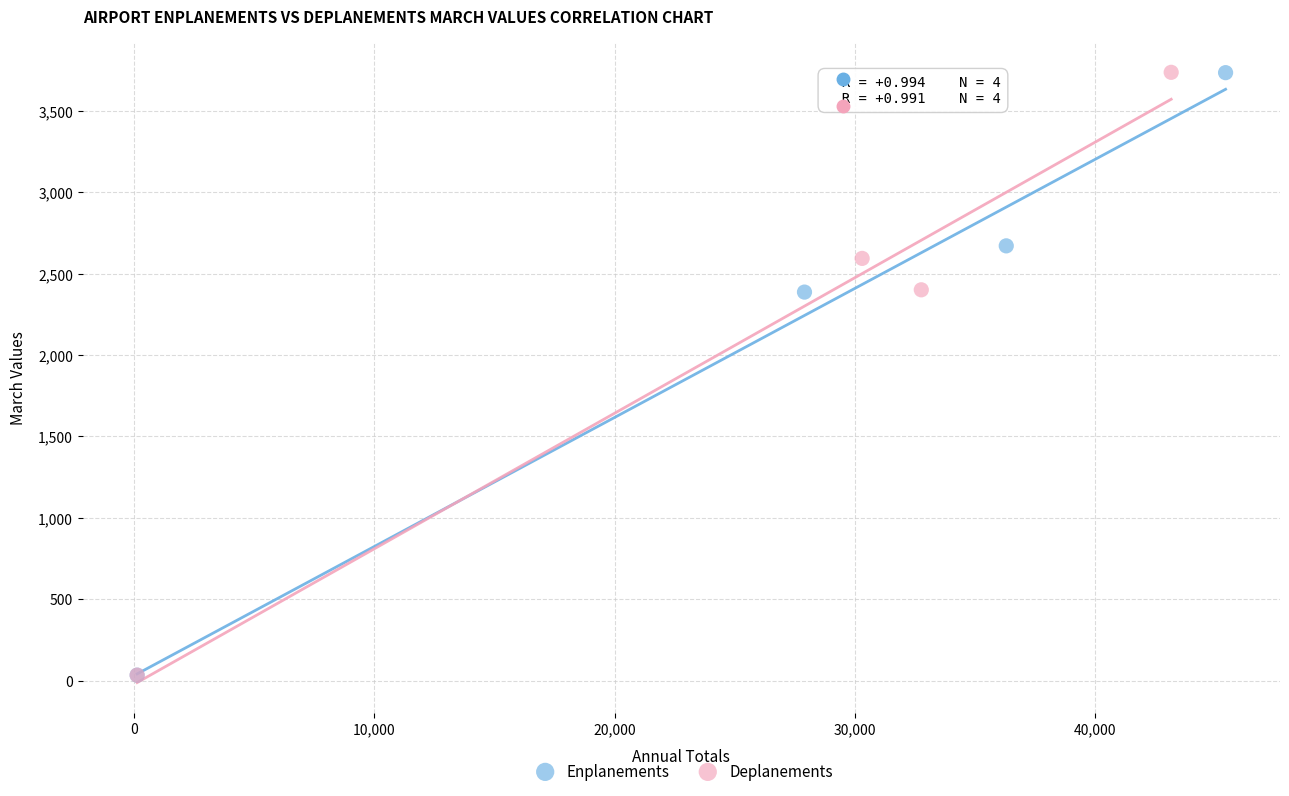

Which series has the widest spread of Y values?

Deplanements